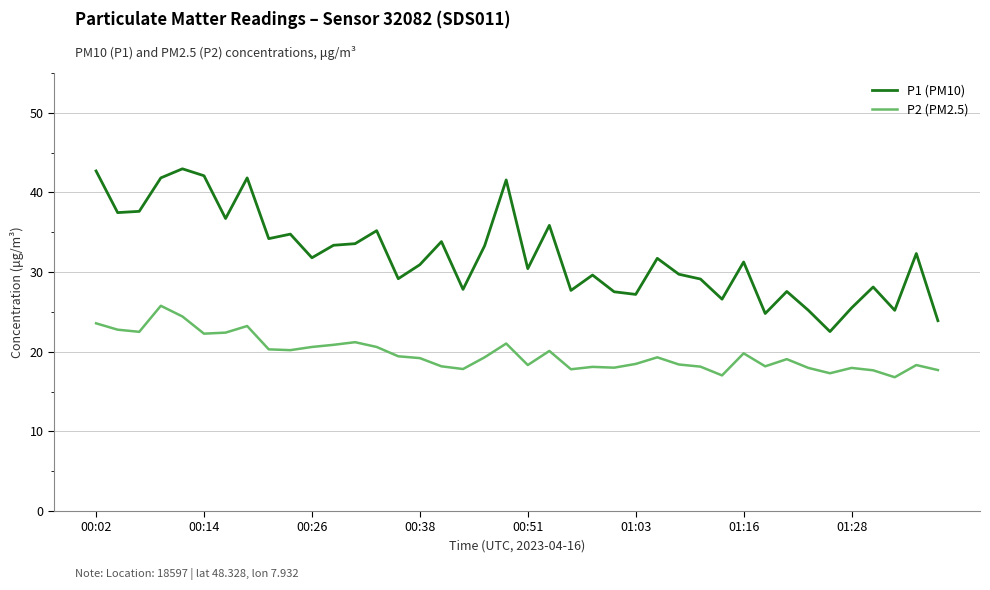

Which series has the largest range (max minus min)?

P1 (PM10)